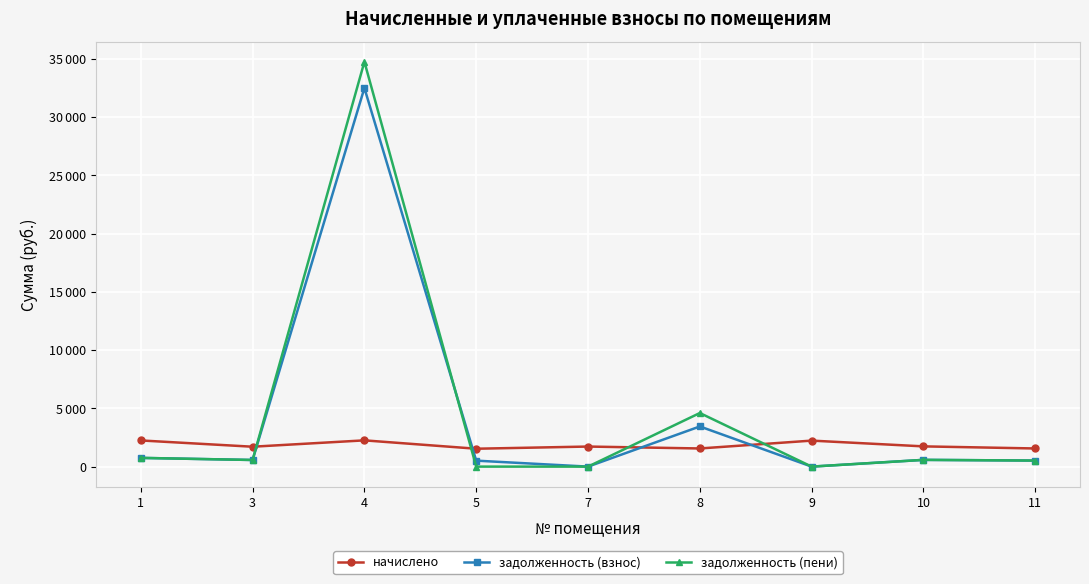

What are all the series names shown in the legend?

начислено, задолженность (взнос), задолженность (пени)